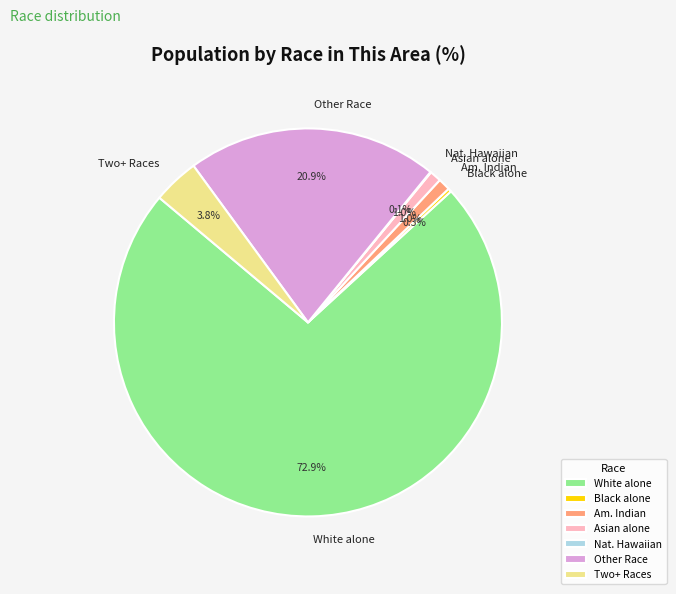

Is there a majority slice in this chart?

Yes